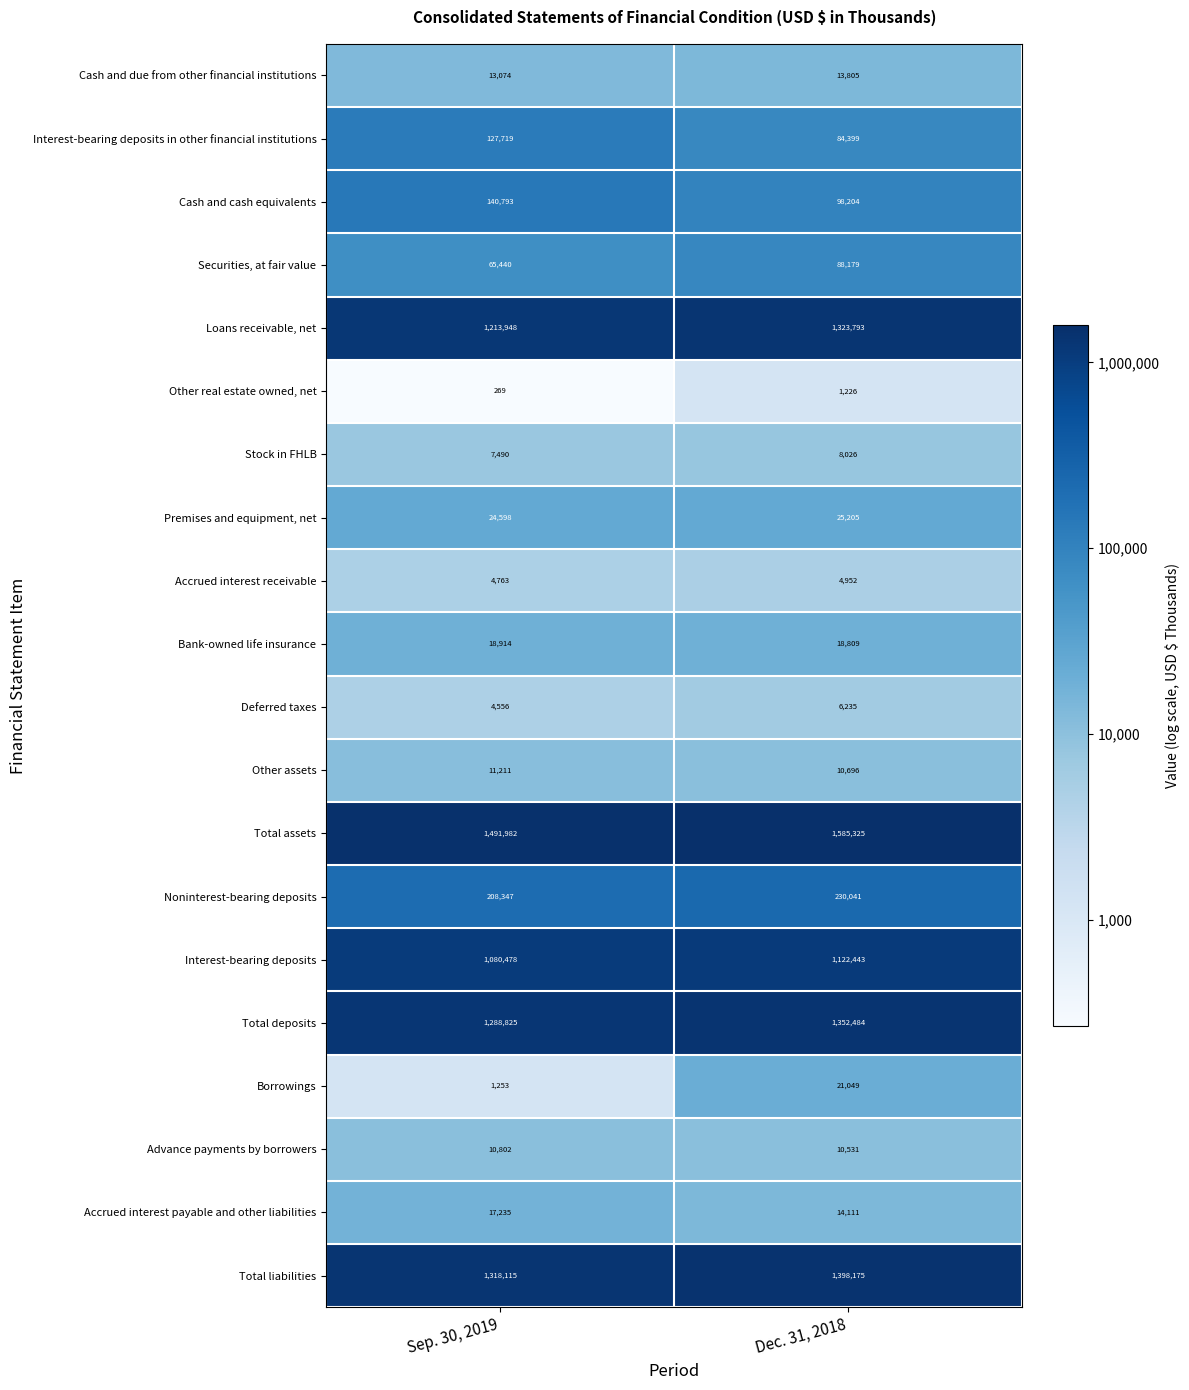

At Sep. 30, 2019, list the series in order from largest to smallest.

Total assets, Total liabilities, Total deposits, Loans receivable, net, Interest-bearing deposits, Noninterest-bearing deposits, Cash and cash equivalents, Interest-bearing deposits in other financial institutions, Securities, at fair value, Premises and equipment, net, Bank-owned life insurance, Accrued interest payable and other liabilities, Cash and due from other financial institutions, Other assets, Advance payments by borrowers, Stock in FHLB, Accrued interest receivable, Deferred taxes, Borrowings, Other real estate owned, net